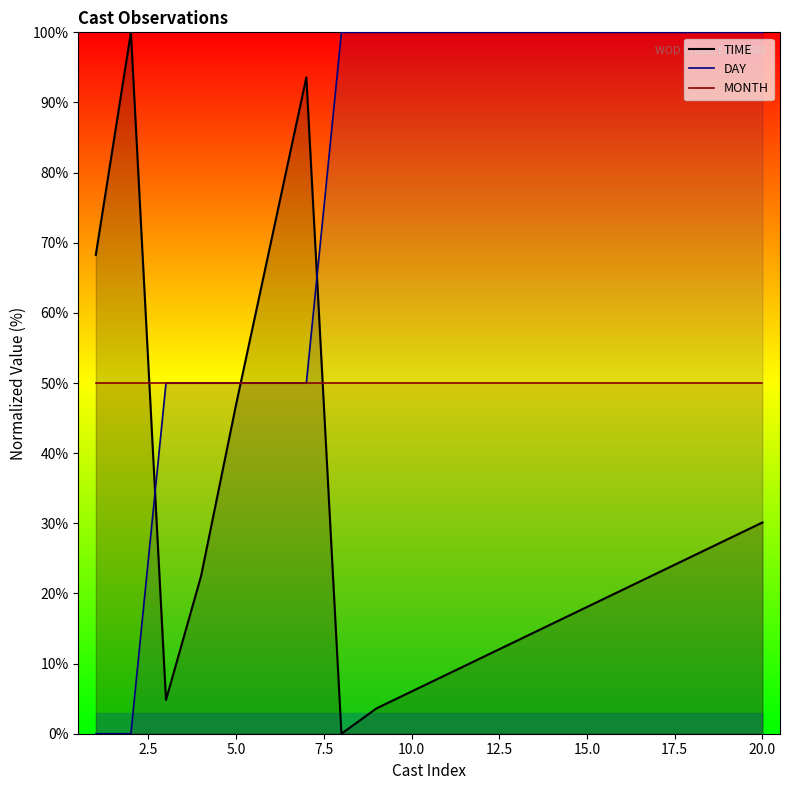

Is it true that TIME equals 2.6 at 10.0?

False